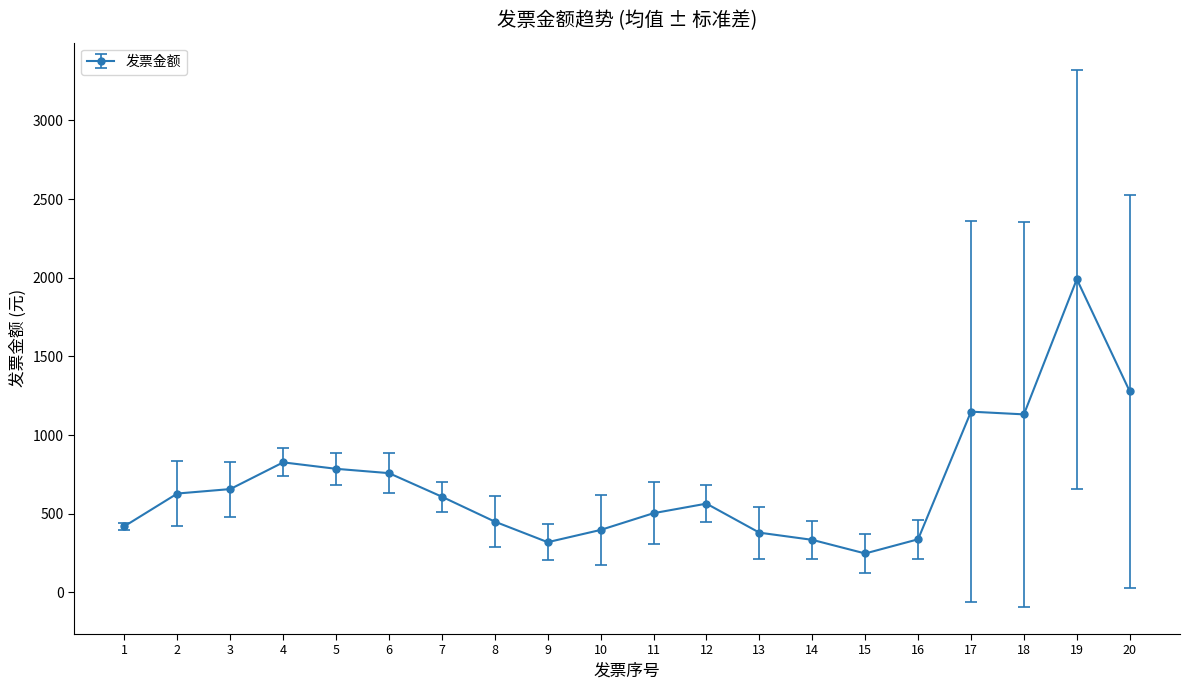

True or false: there are more than 0 points higher than both neighbors.

True